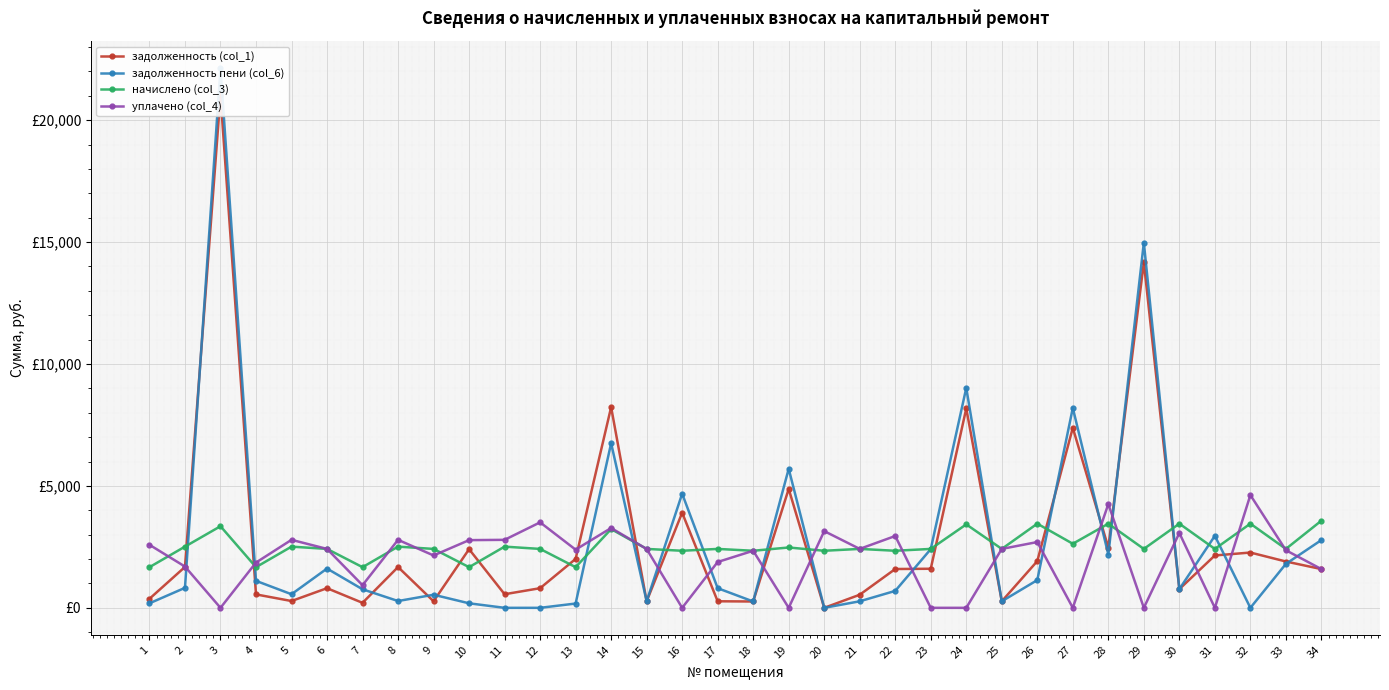

The начислено (col_3) series shows 3984.1 at 19. True or false?

False